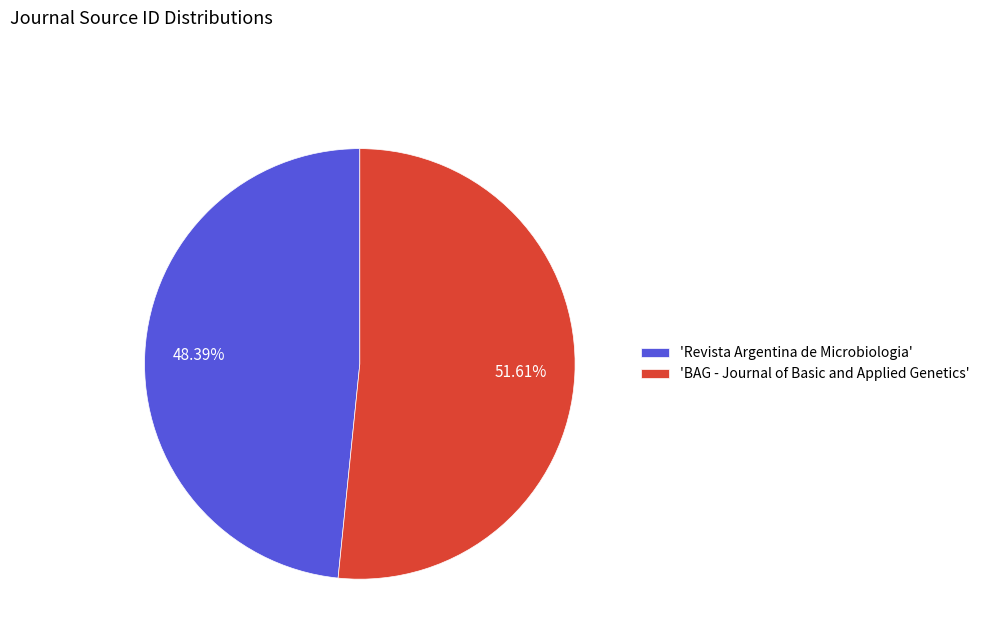

Do 'Revista Argentina de Microbiologia' and 'BAG - Journal of Basic and Applied Genetics' together represent more than half of the pie?

Yes